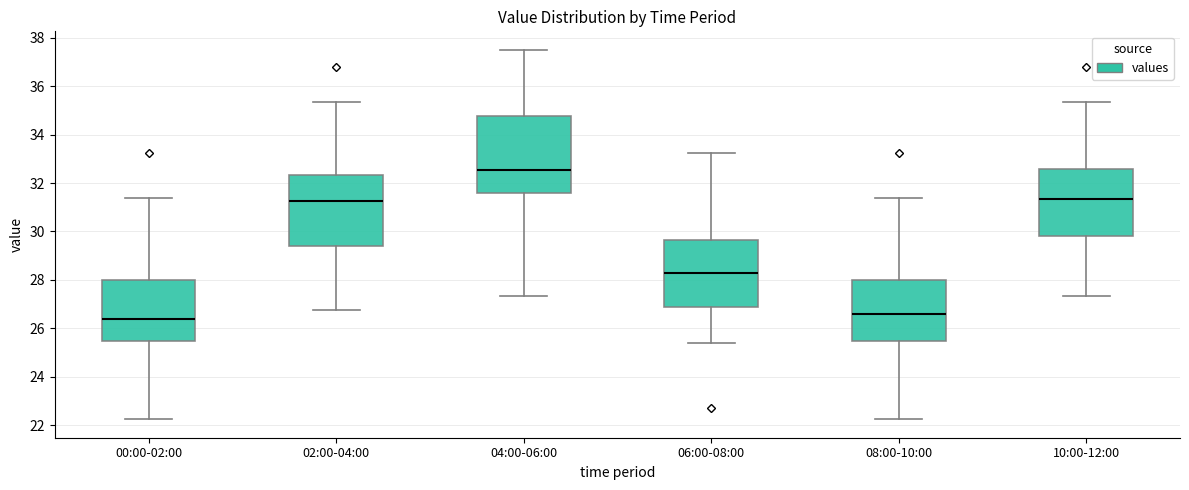

Which box is the tallest, from its lower edge to its upper edge?

04:00-06:00